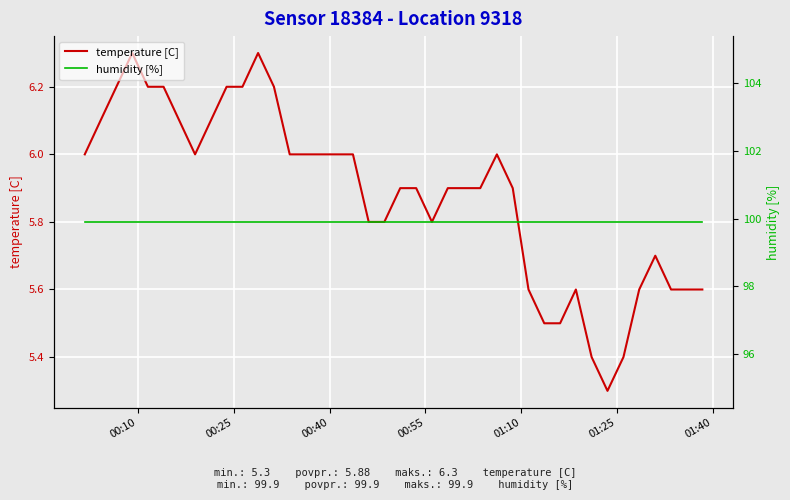

What is the highest value of the temperature [C] series?

6.3